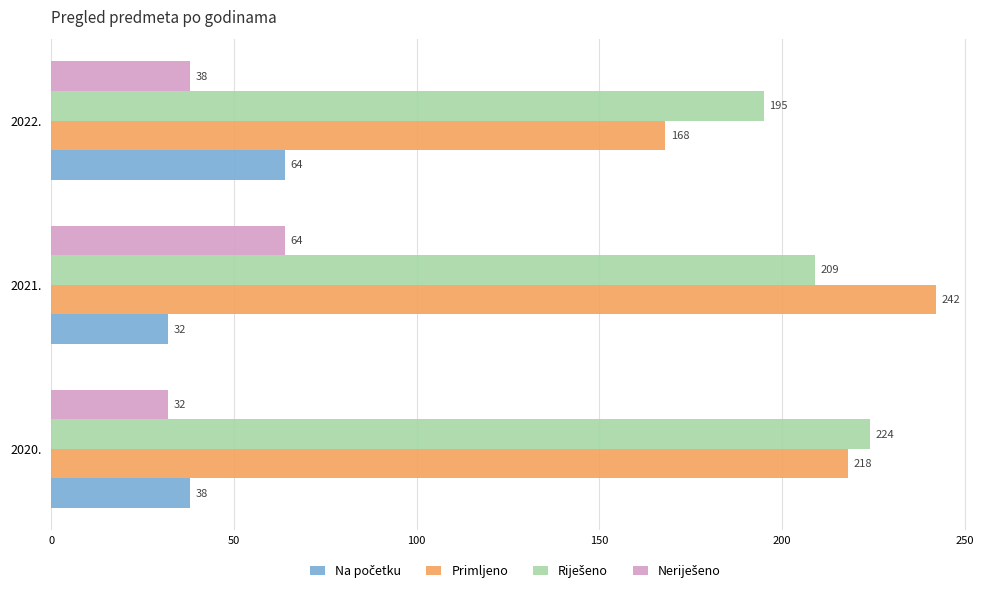

At which category is the sum across all series the highest?

2021.